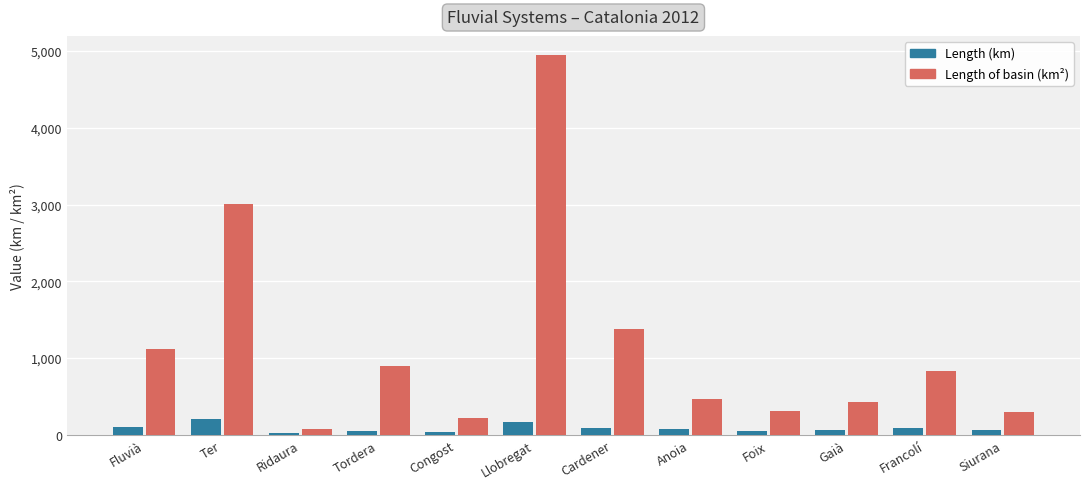

What is the maximum value for Length (km)?

208